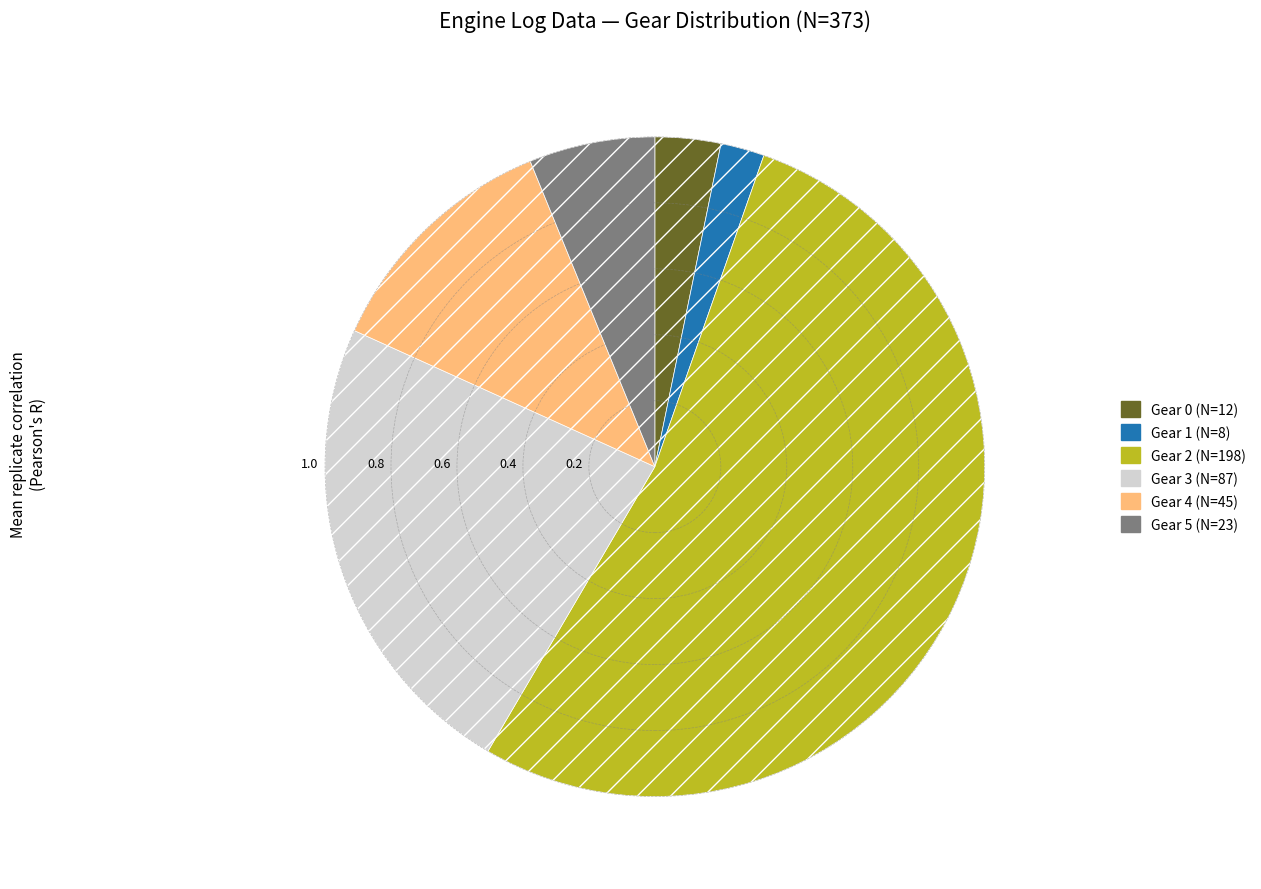

Approximately how many times larger is the value at Gear 4 (N=45) compared to Gear 5 (N=23)?

2.0